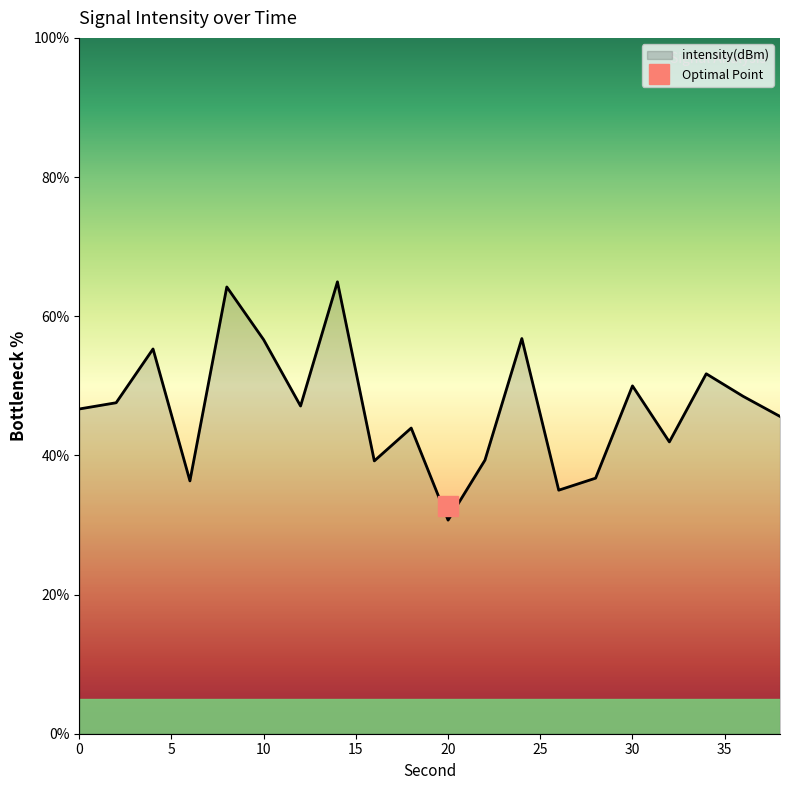

List the labels in order of value, largest first.

14, 8, 24, 10, 4, 34, 30, 36, 2, 12, 0, 38, 18, 32, 22, 16, 28, 6, 26, 20